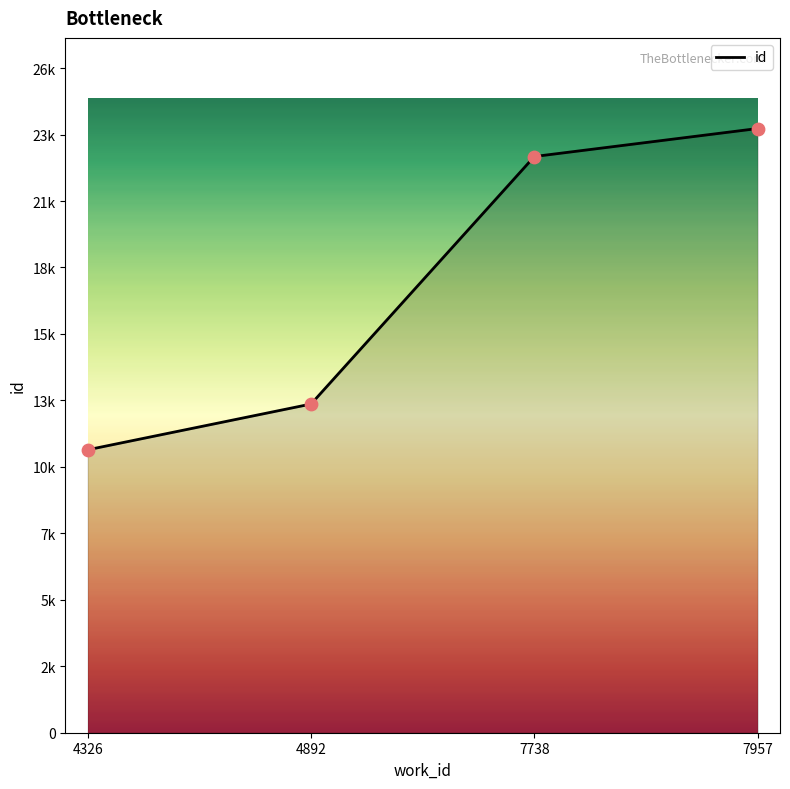

Between 7738 and 4892, which is larger?

7738